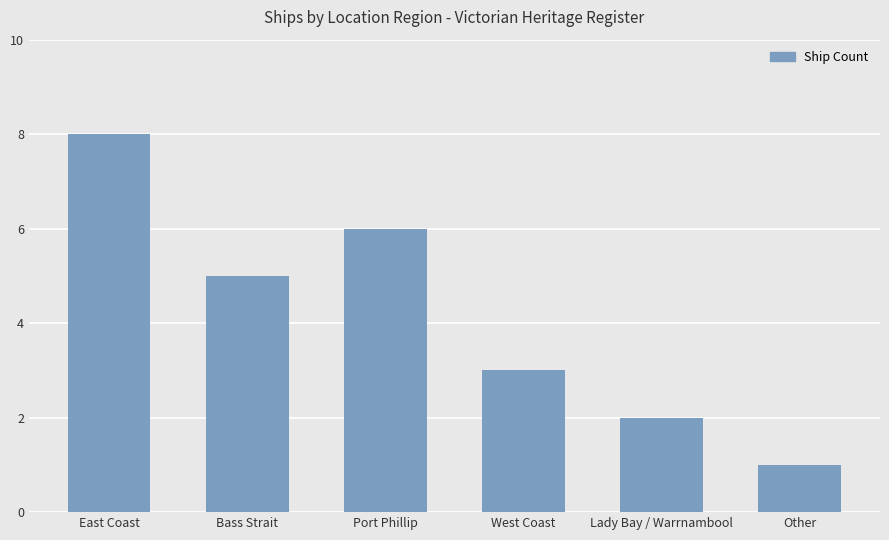

Reading left to right, transcribe all the data shown in this chart.

East Coast=8	Bass Strait=5	Port Phillip=6	West Coast=3	Lady Bay / Warrnambool=2	Other=1